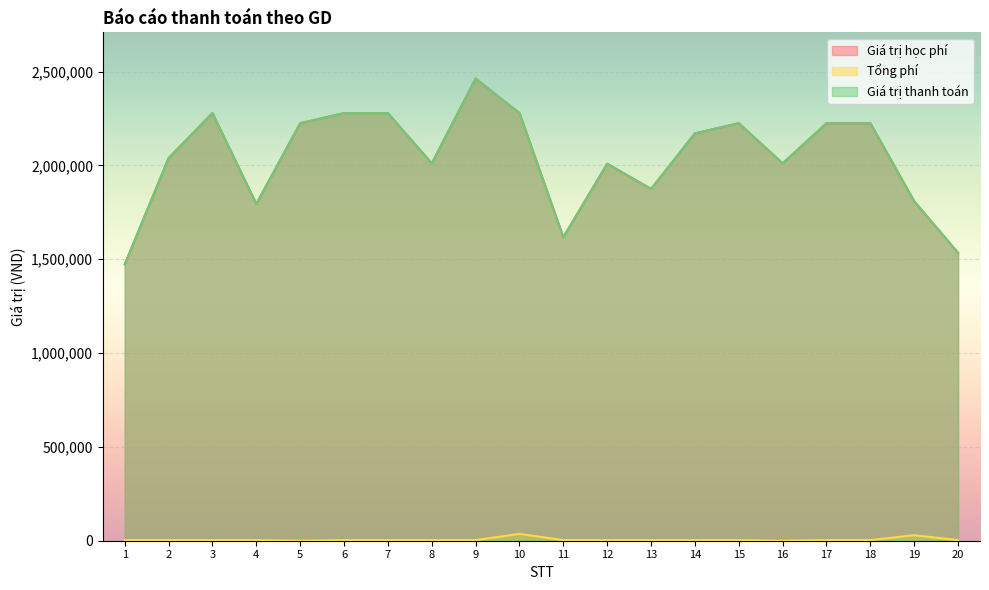

What is the total value across all series at 10?

4594385